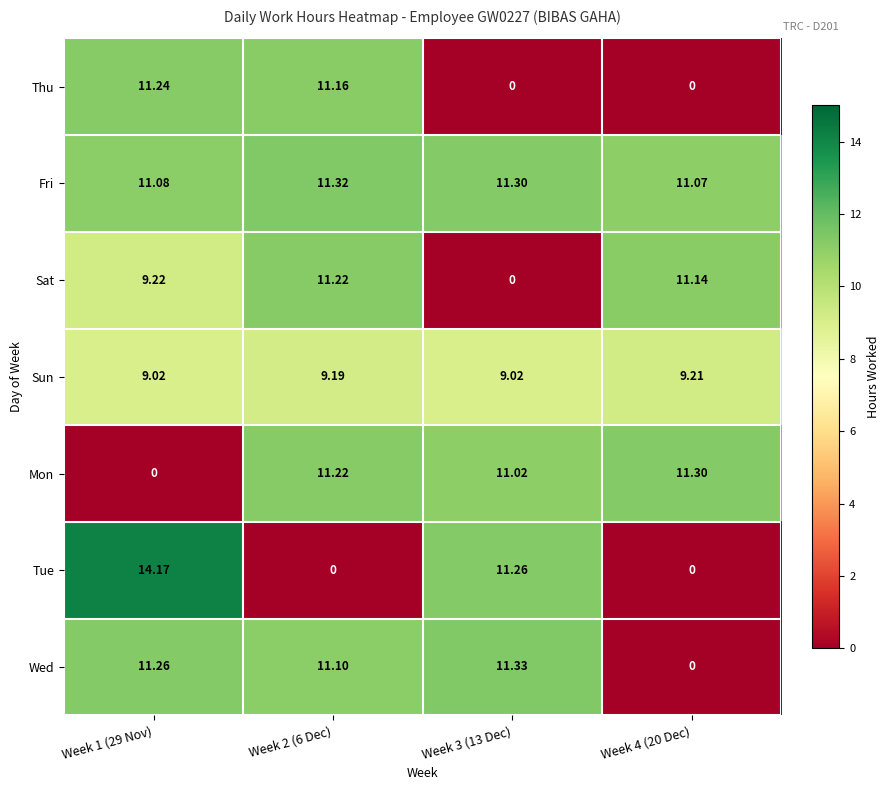

List the series in order of their peak value, highest first.

Tue, Wed, Fri, Mon, Thu, Sat, Sun